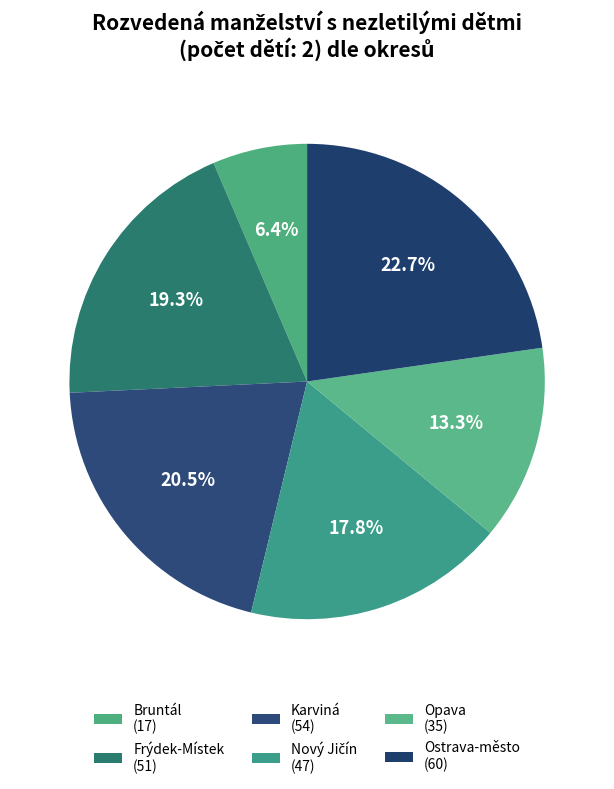

Count the number of slices in the pie.

6